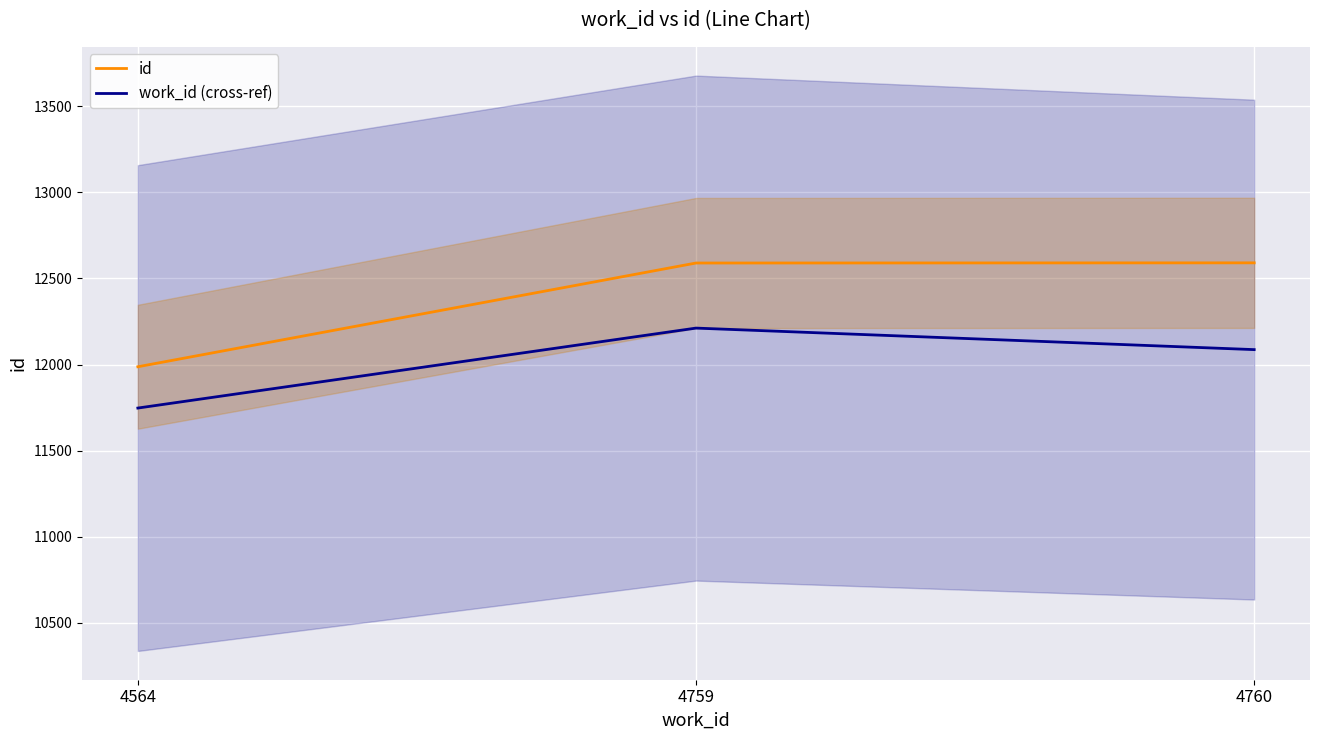

What are all the series names shown in the legend?

id, work_id (cross-ref)